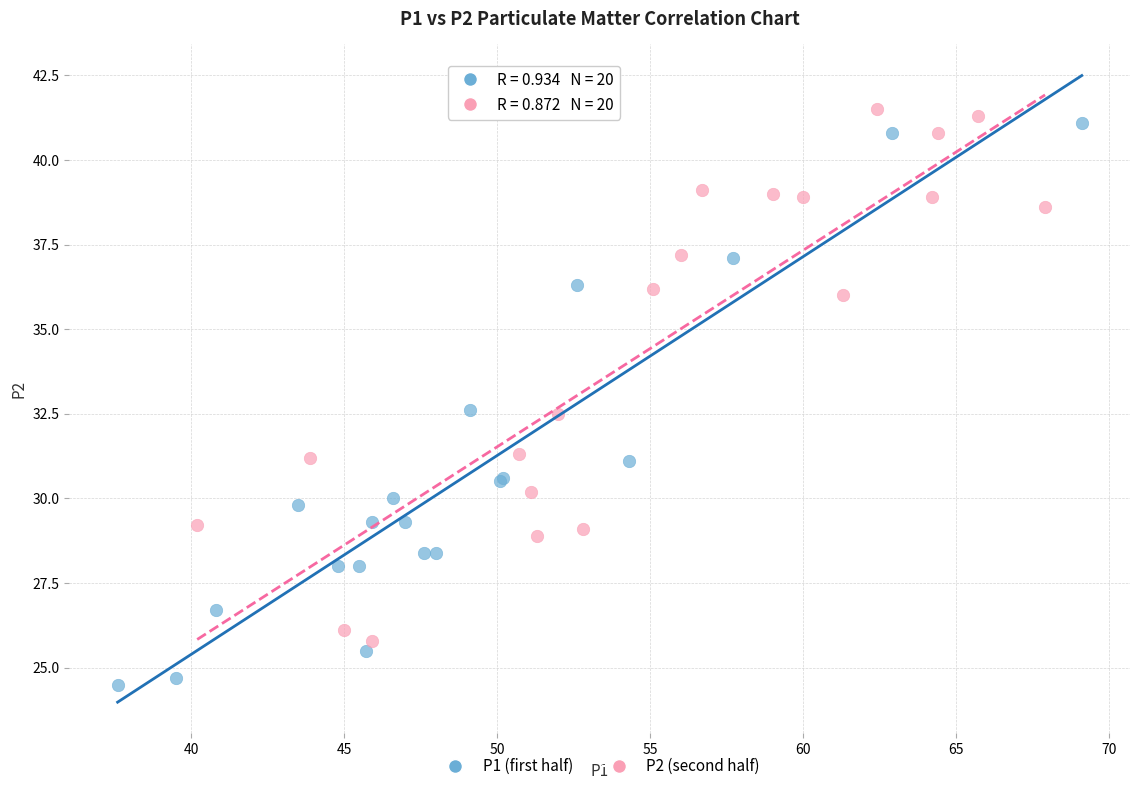

What are all the series names shown in the legend?

P1 (first half), P2 (second half)